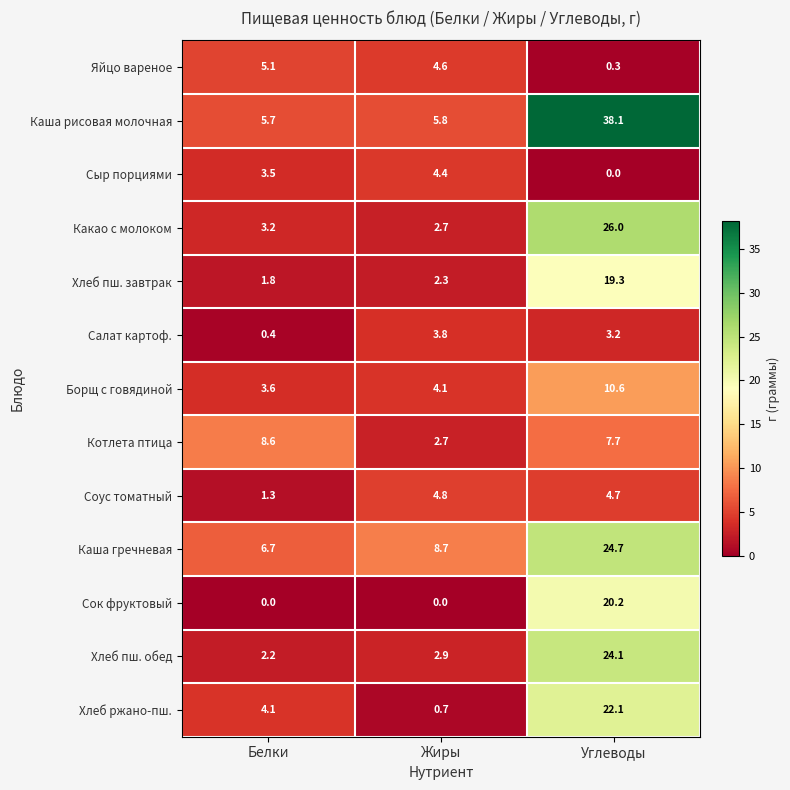

What is the difference between the maximum and minimum values in the Салат картоф. series?

3.4